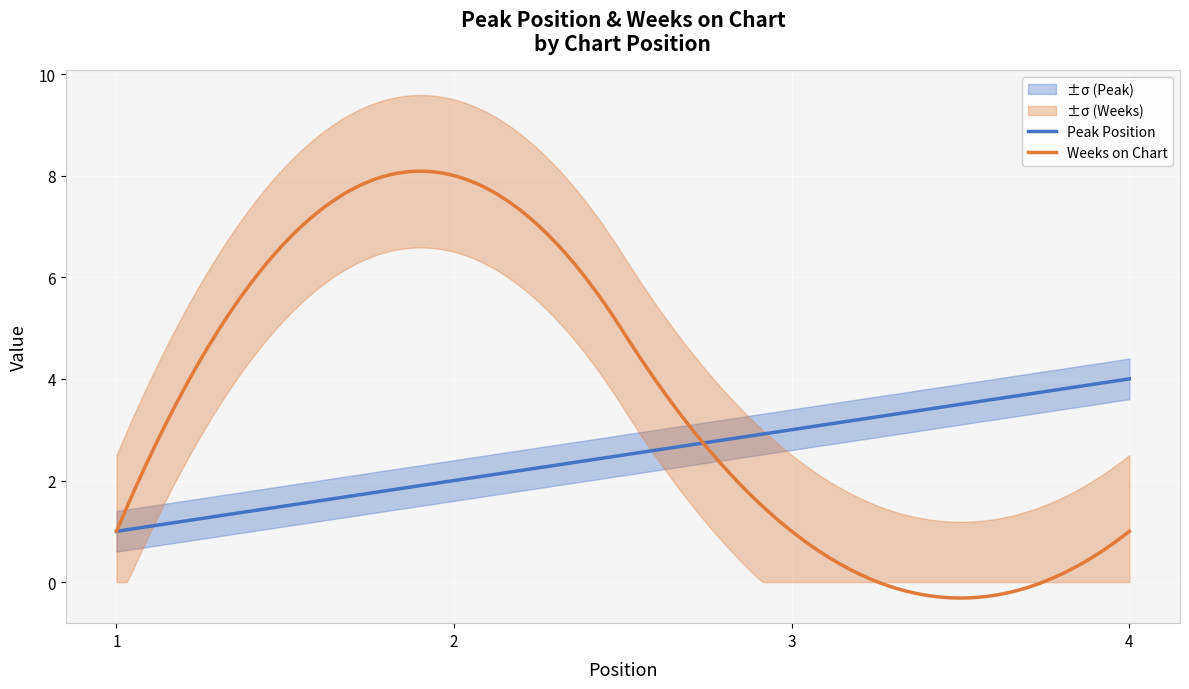

Which has a higher value, 2 or 1?

2